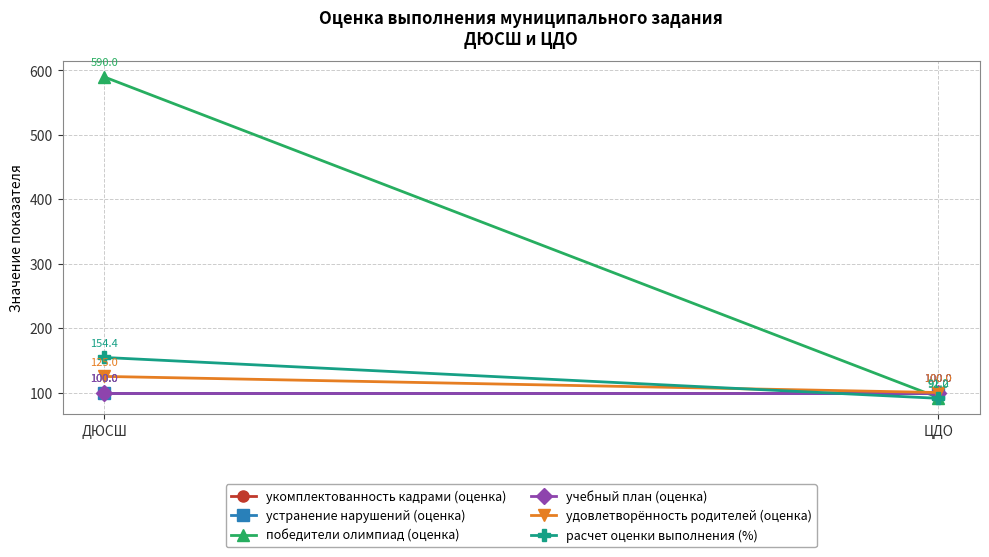

What is the total value across all series at ЦДО?

583.2